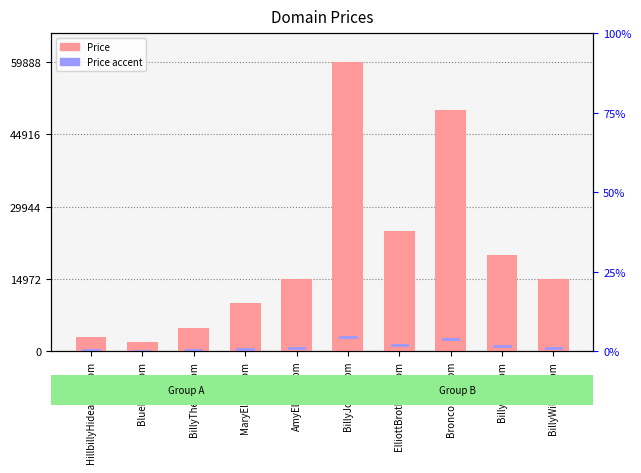

What is the change in value from HillbillyHideaway.com to ElliottBrothers.com?

+22000